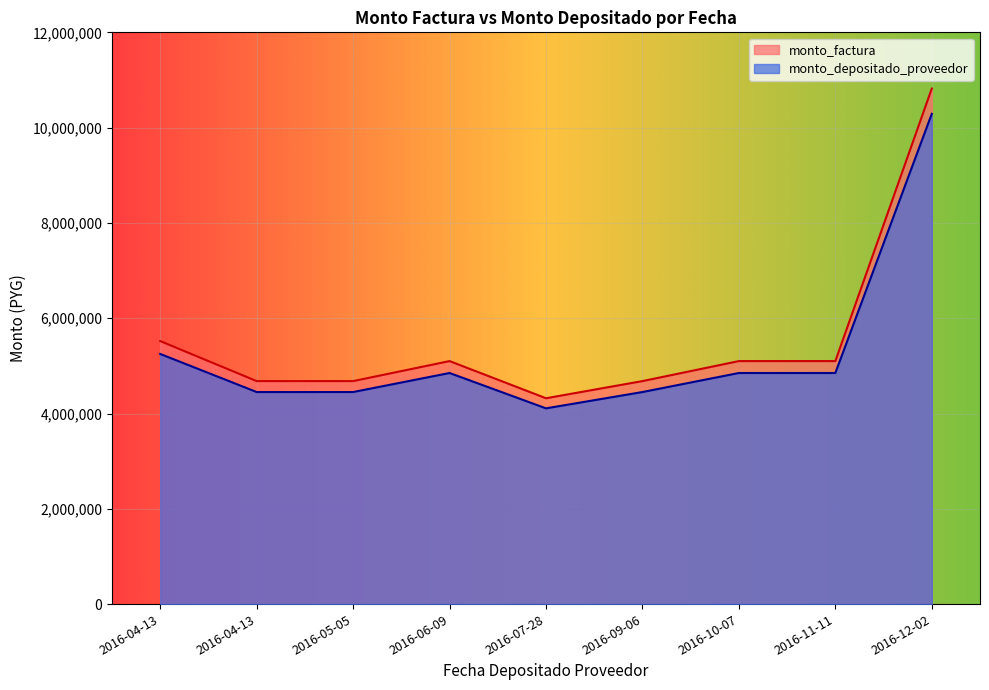

What is the spread (max minus min) of values at 2016-06-09?

249993